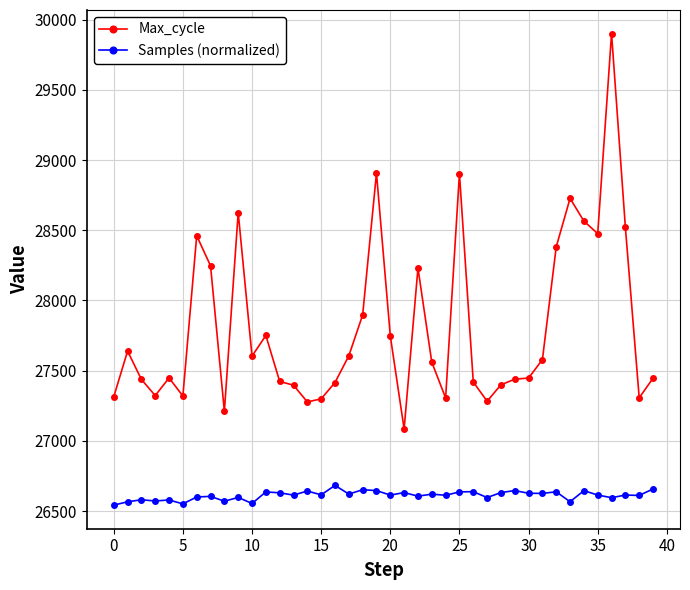

What is the difference between the second highest and second lowest values in the Samples (normalized) series?

106.2